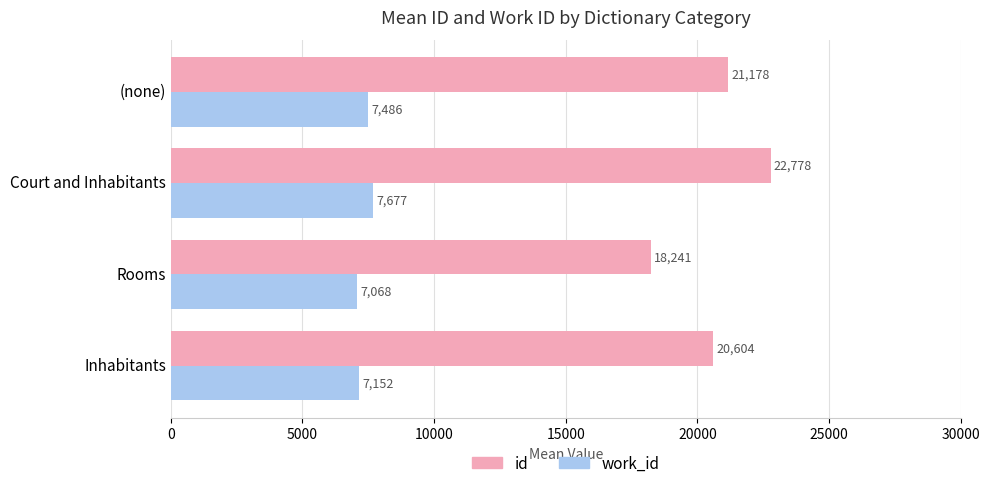

What is the difference between the highest and lowest values at (none)?

13692.0